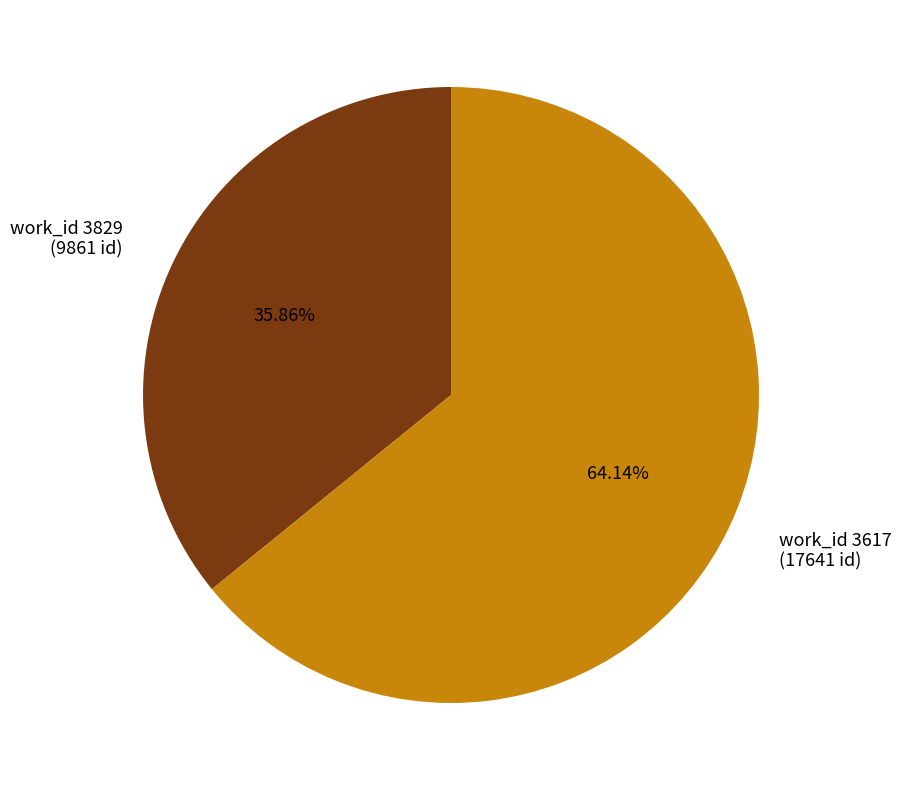

Which slice is the largest?

work_id 3617